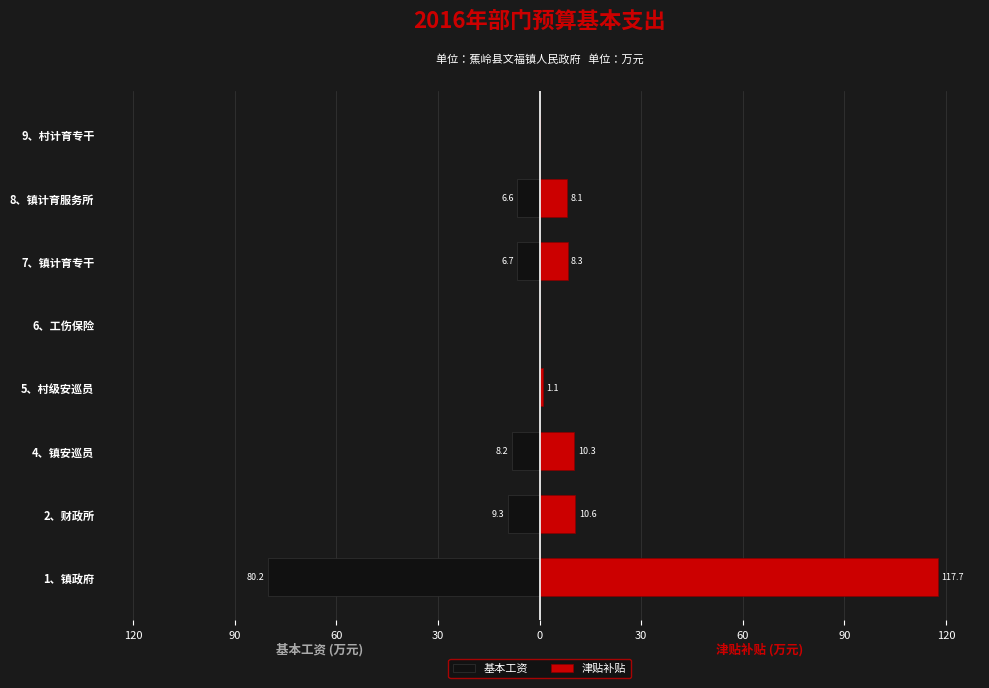

What is the value of the 基本工资 bar at the 3rd from the left?

-8.2